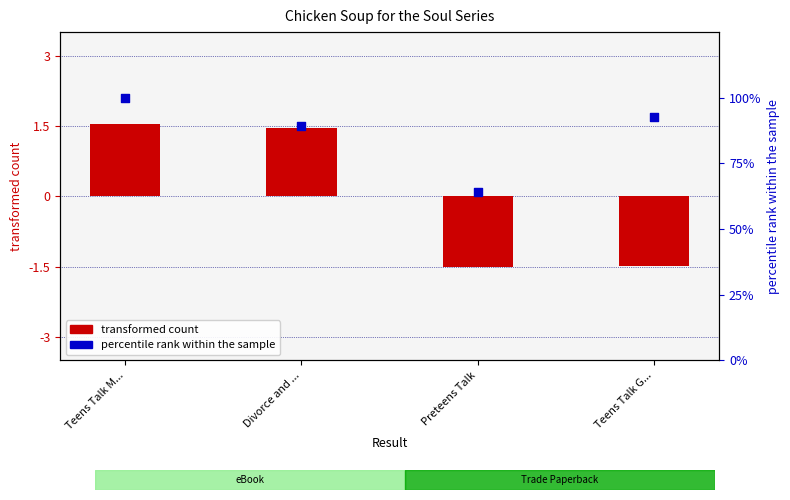

At how many categories does at least one series exceed 39?

4